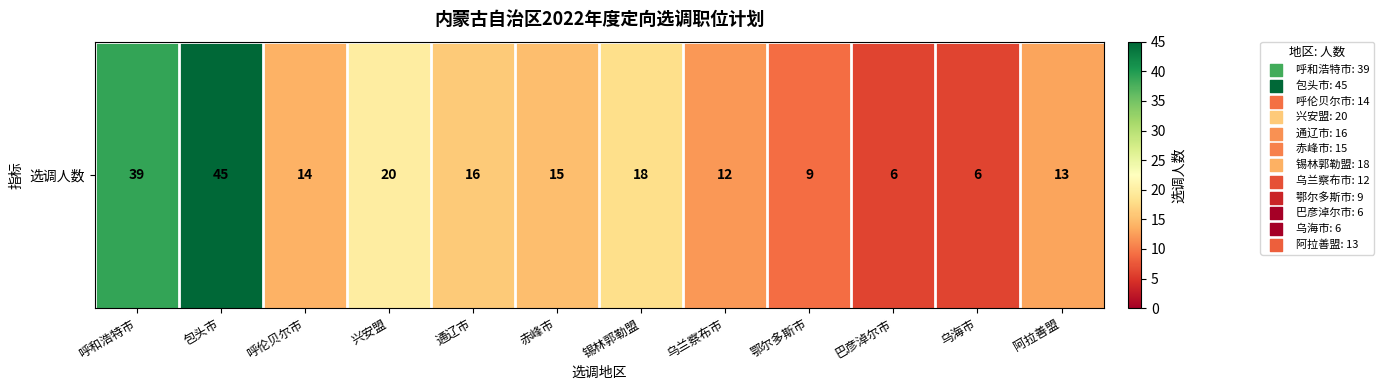

List the labels in order of value, largest first.

包头市, 呼和浩特市, 兴安盟, 锡林郭勒盟, 通辽市, 赤峰市, 呼伦贝尔市, 阿拉善盟, 乌兰察布市, 鄂尔多斯市, 巴彦淖尔市, 乌海市